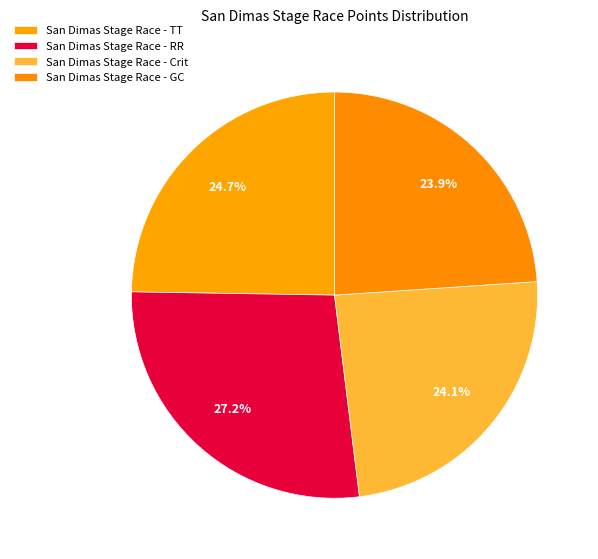

To the nearest percent, what portion does San Dimas Stage Race - Crit represent?

24%